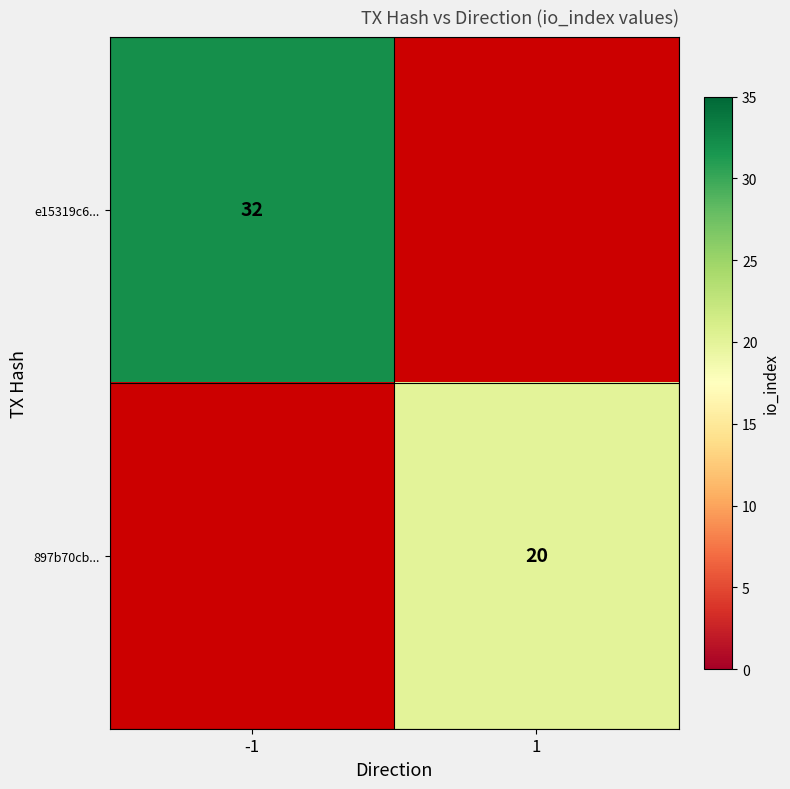

Which category has the highest value across all series?

-1